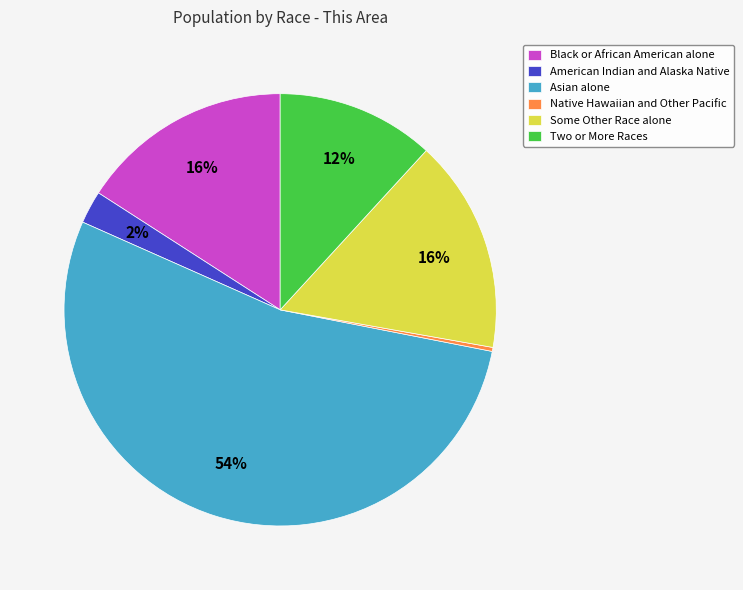

What percentage is the Two or More Races slice, to the nearest percent?

12%